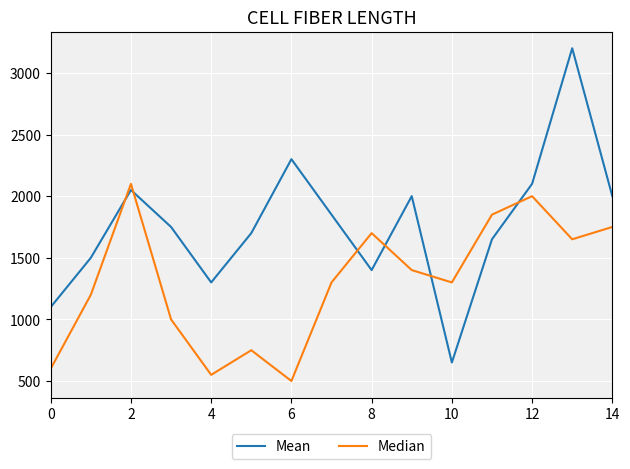

How many series are shown in this chart?

2